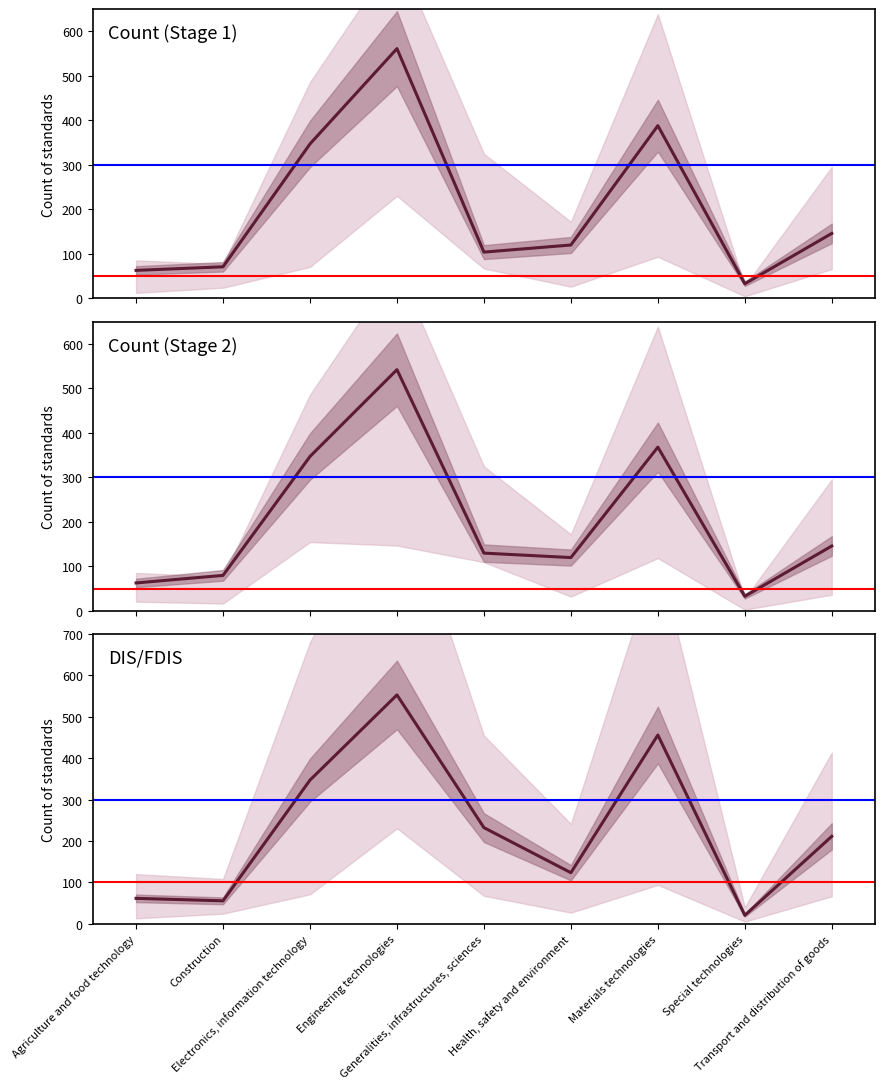

Which series has the widest spread of values?

DIS/FDIS